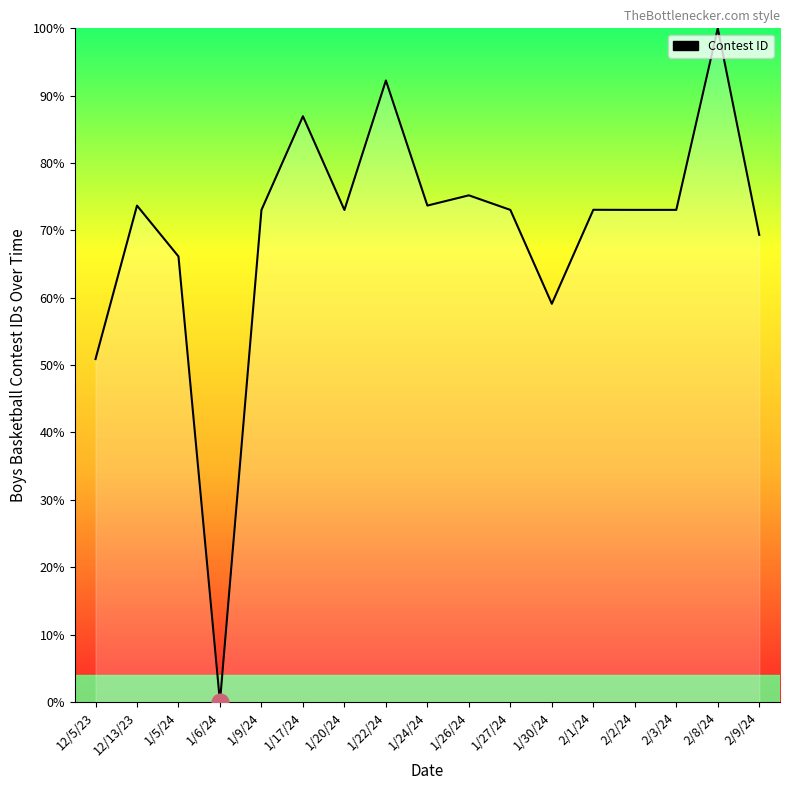

True or false: the data shows 50.9 at 12/5/23.

True